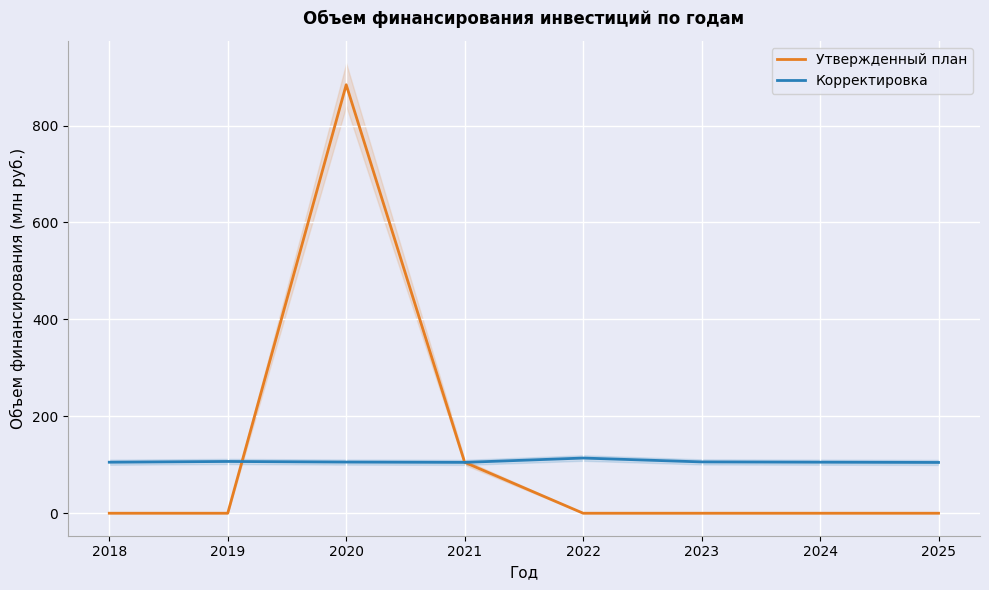

At 2019, list the series in order from largest to smallest.

Корректировка, Утвержденный план